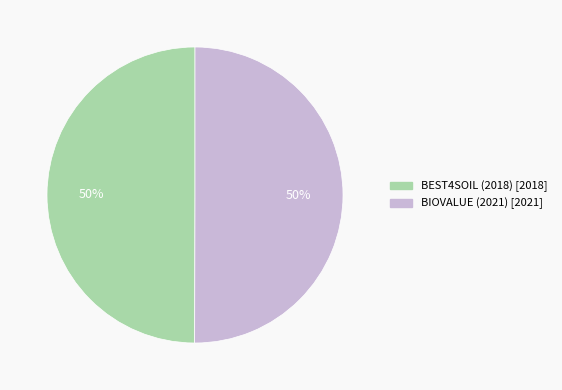

Count the number of slices in the pie.

2